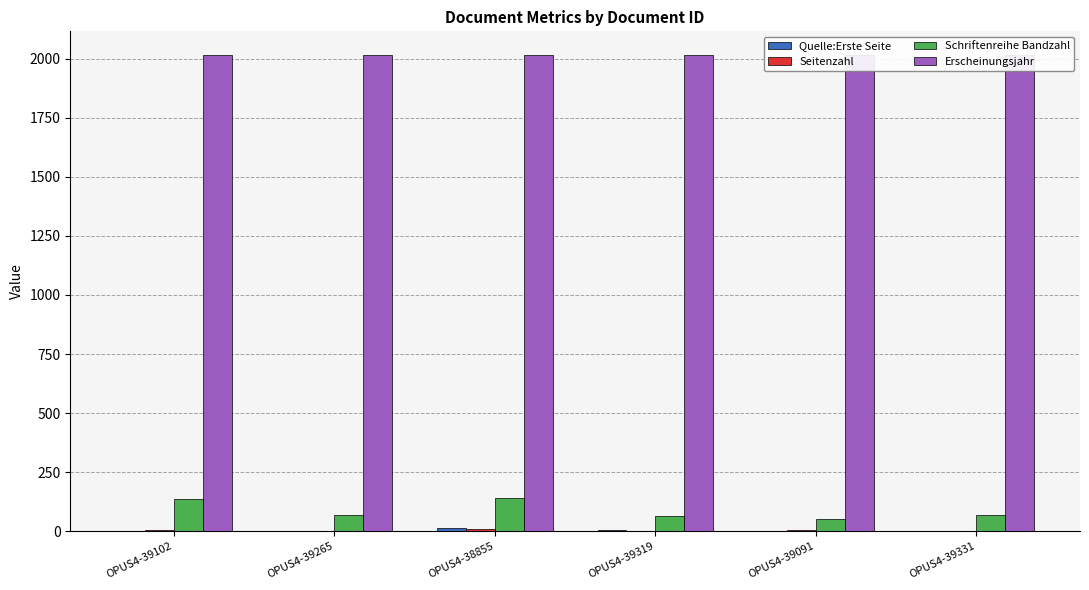

Is the value of Quelle:Erste Seite at OPUS4-39331 greater than the value of Seitenzahl at OPUS4-39265?

No